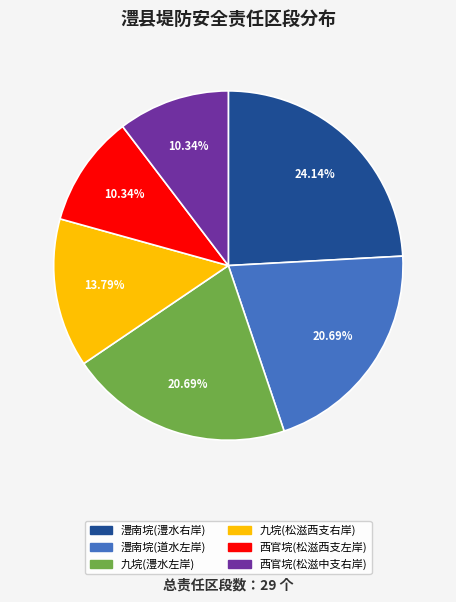

What is the total percentage of 澧南垸(道水左岸) and 西官垸(松滋中支右岸)?

31.0%